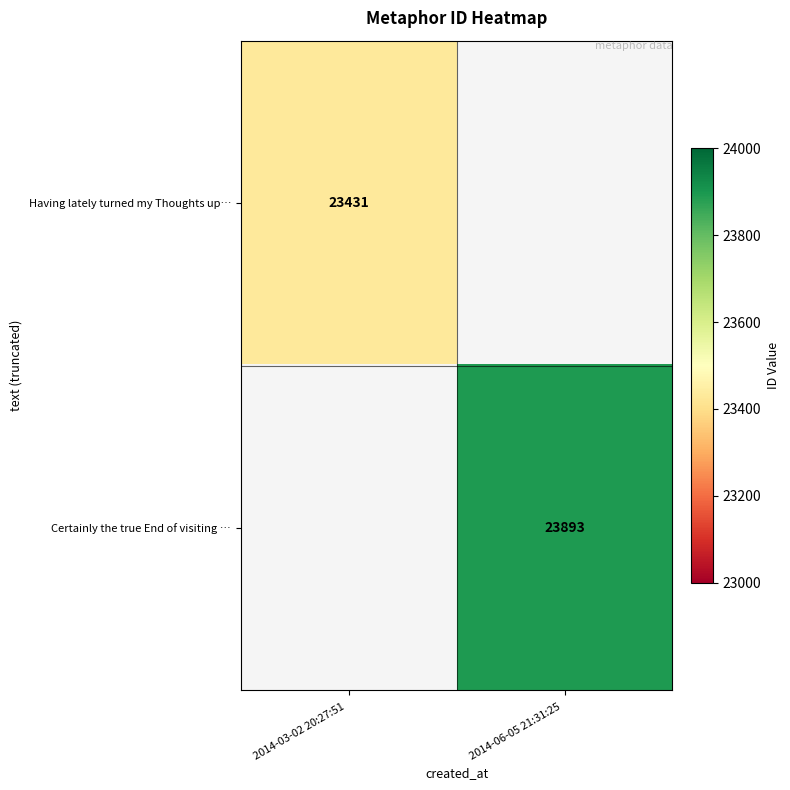

Is it true that Having lately turned my Thoughts up… equals 23431 at 2014-03-02 20:27:51 ?

True